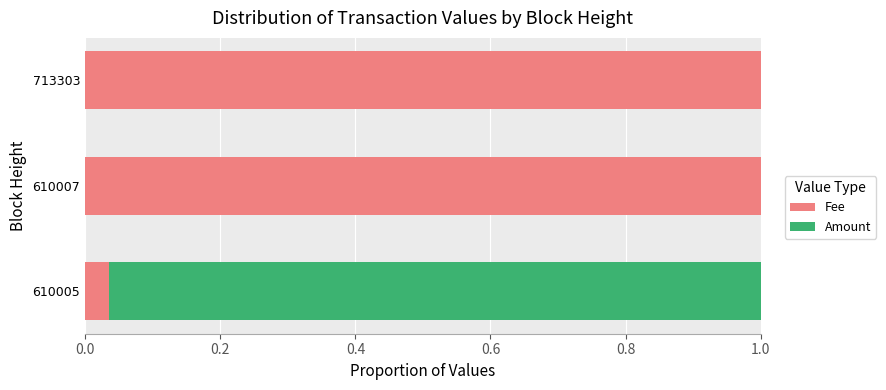

Is it true that Fee equals 0.2 at 713303?

False